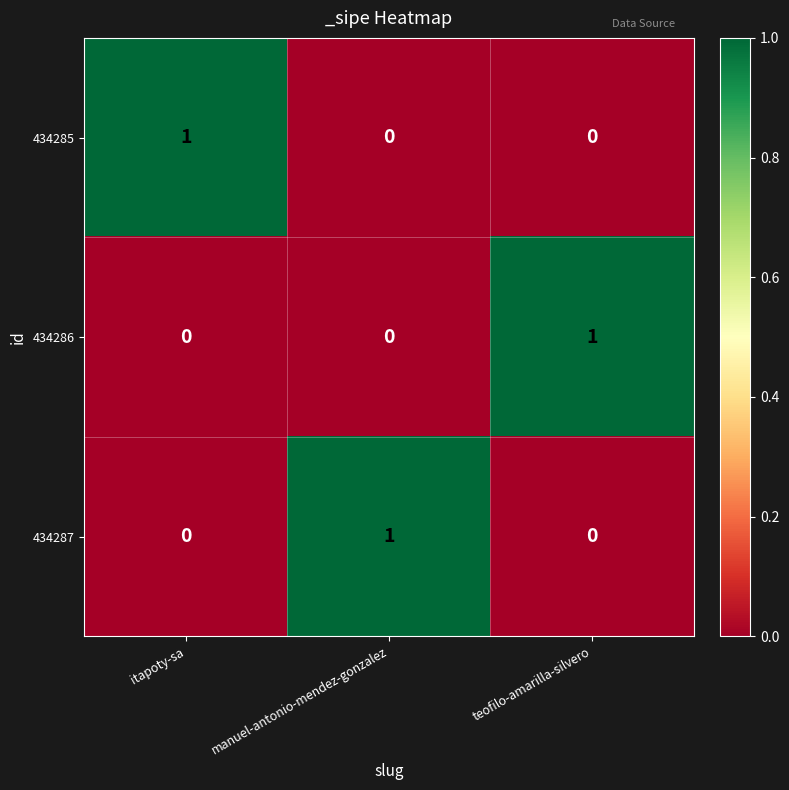

At which label does 434287 reach its peak?

manuel-antonio-mendez-gonzalez